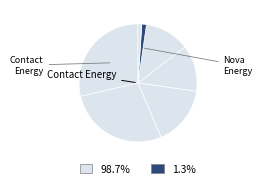

How many segments does this pie chart have?

7